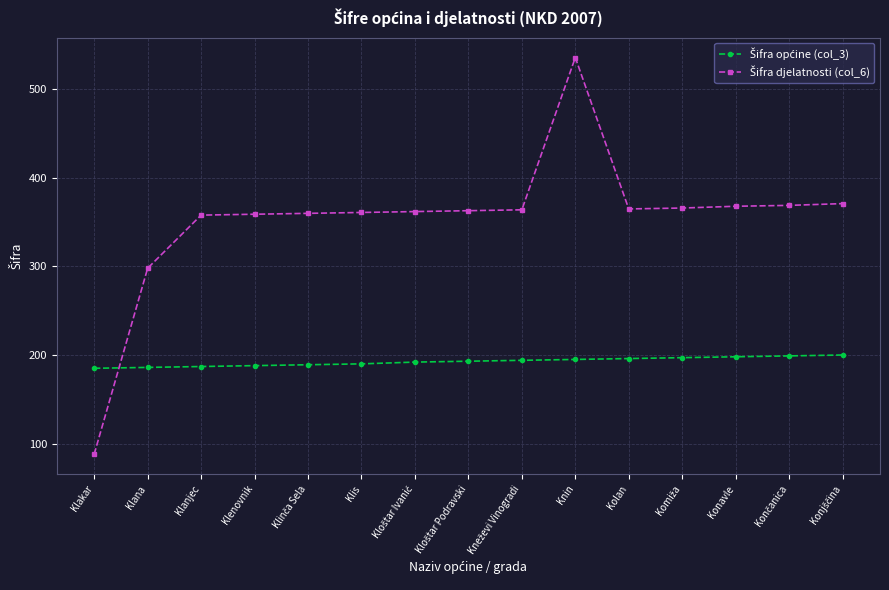

Which category has the highest value across all series?

Knin